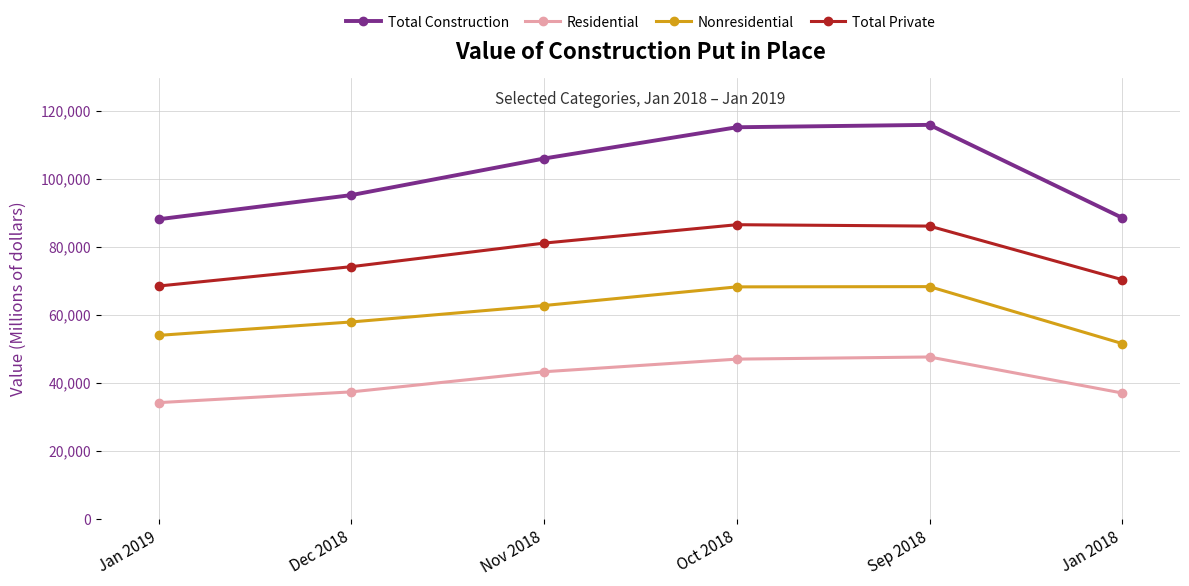

The value of Nonresidential at Oct 2018 is 44339. True or false?

False